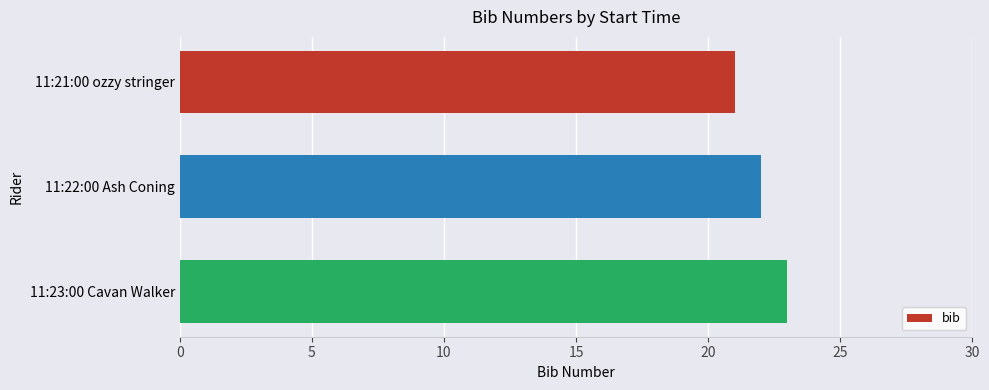

The value at 11:22:00 Ash Coning is 22. True or false?

True